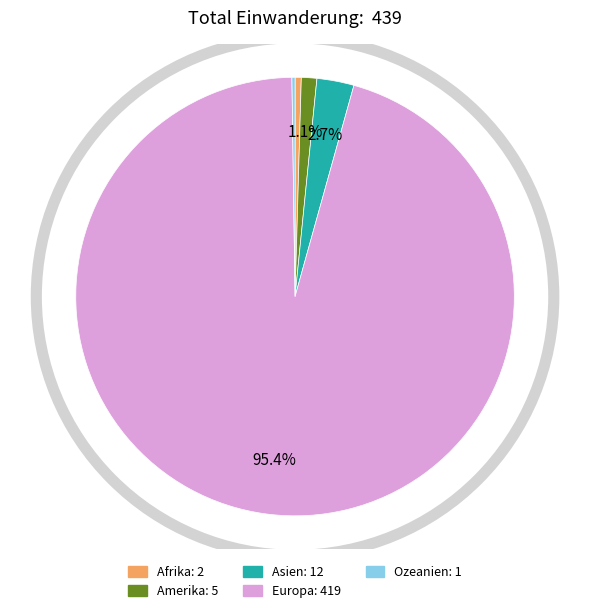

Which slice is the largest?

Europa